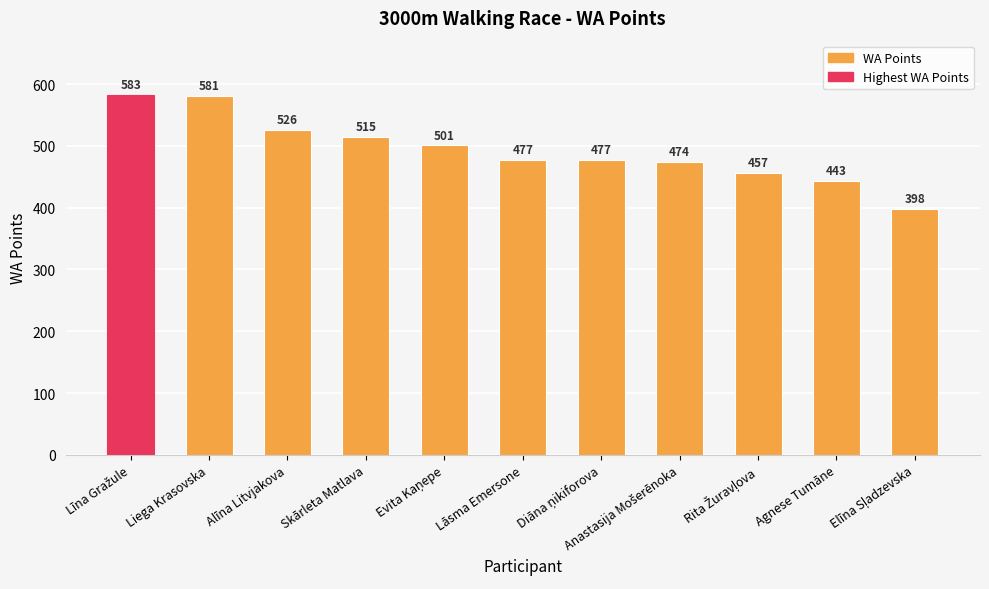

The value at Agnese Tumāne is 127. True or false?

False